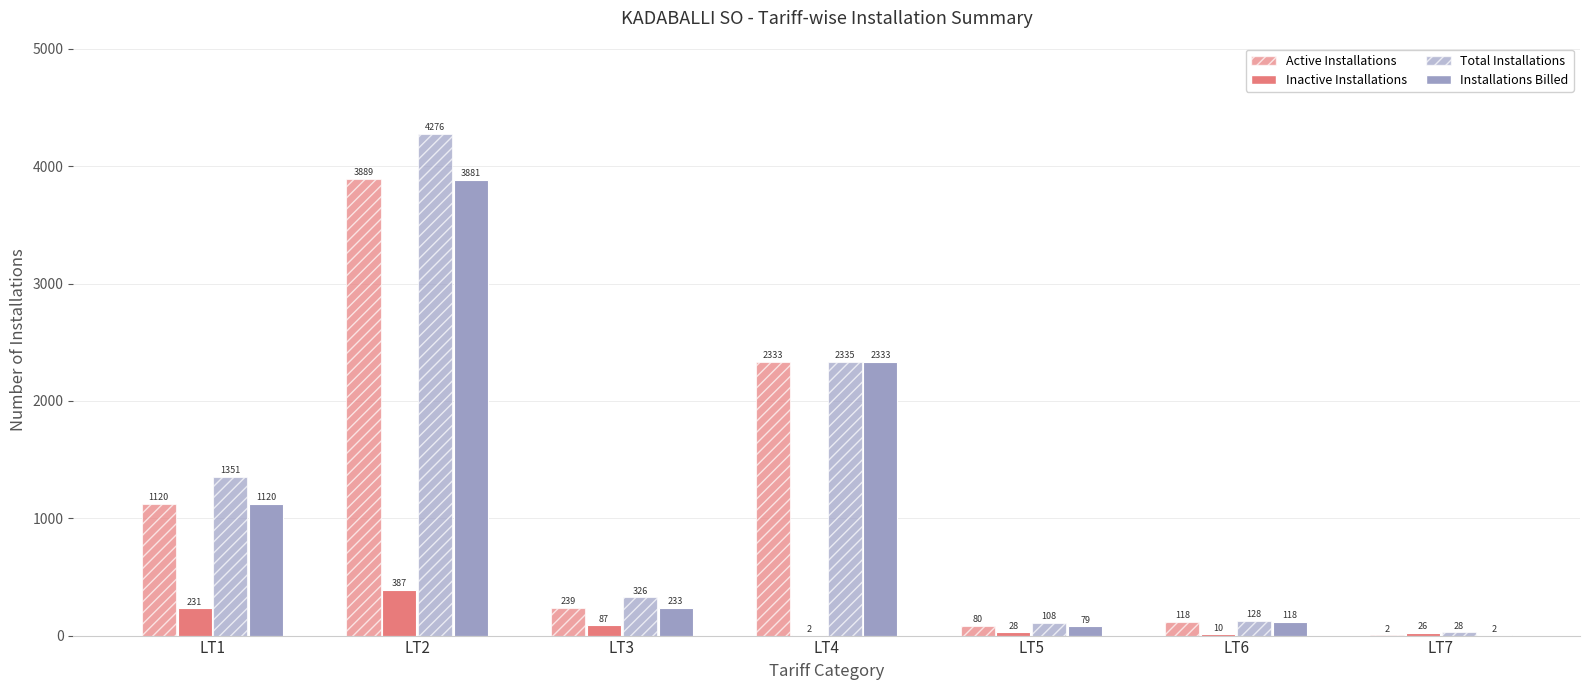

How many distinct data groups are displayed?

4